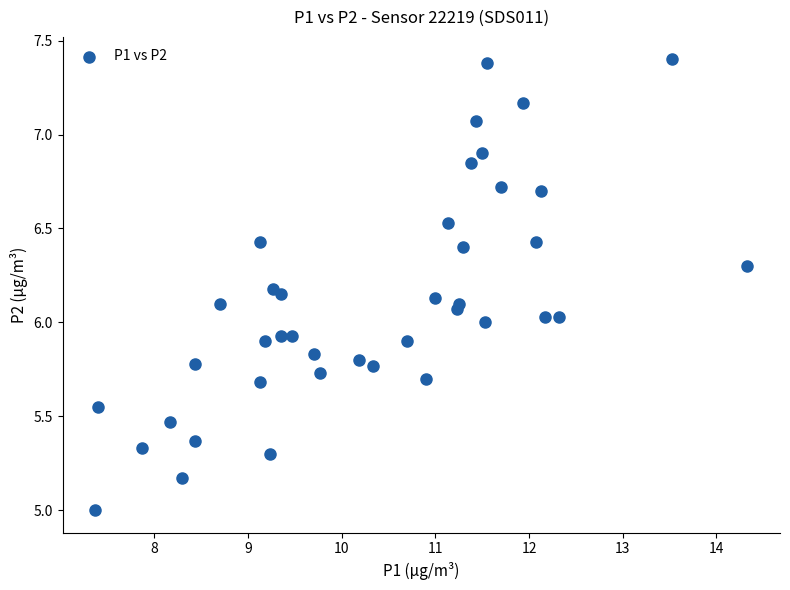

What is the range of Y values (max minus min)?

2.4